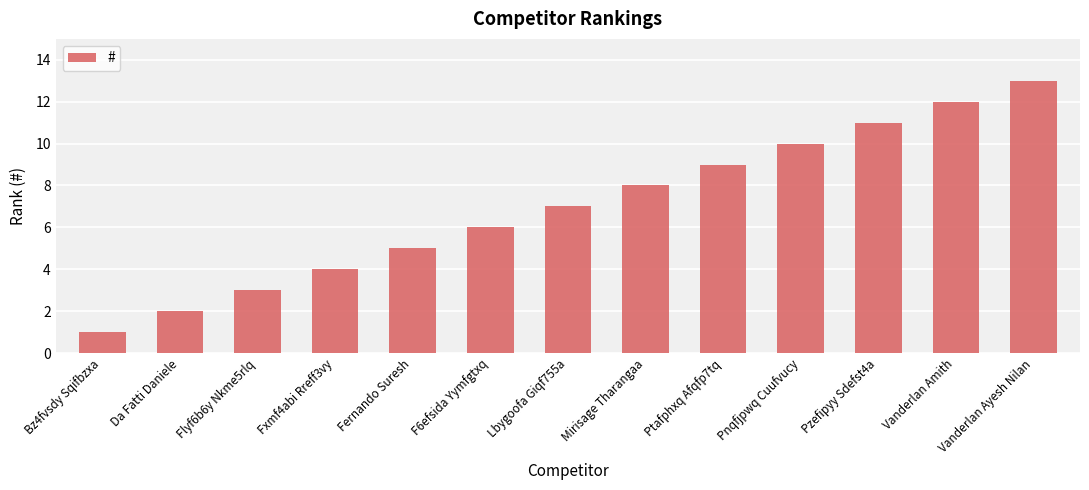

How many bars are there in total?

13